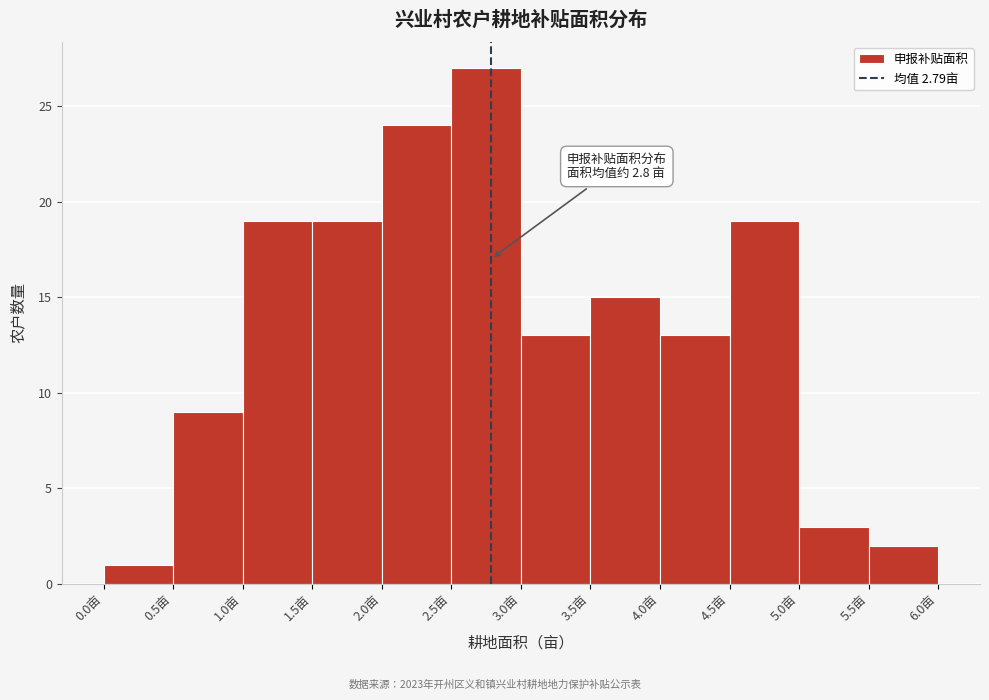

Which range on the x-axis has the tallest bar?

2.5 to 3.0